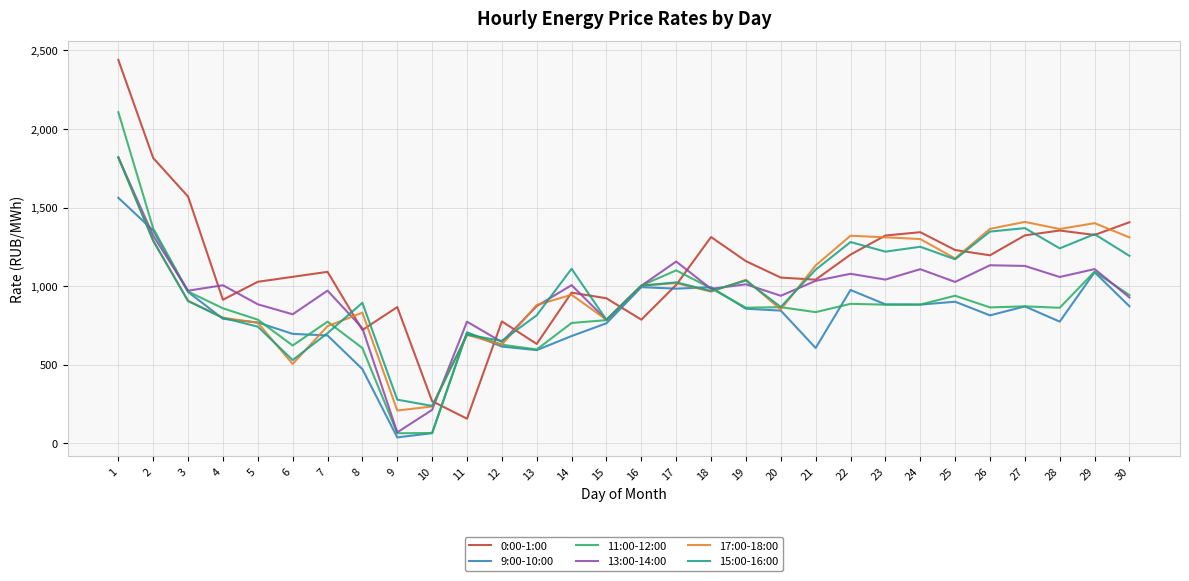

Is the value of 15:00-16:00 at 8 greater than the value of 17:00-18:00 at 26?

No